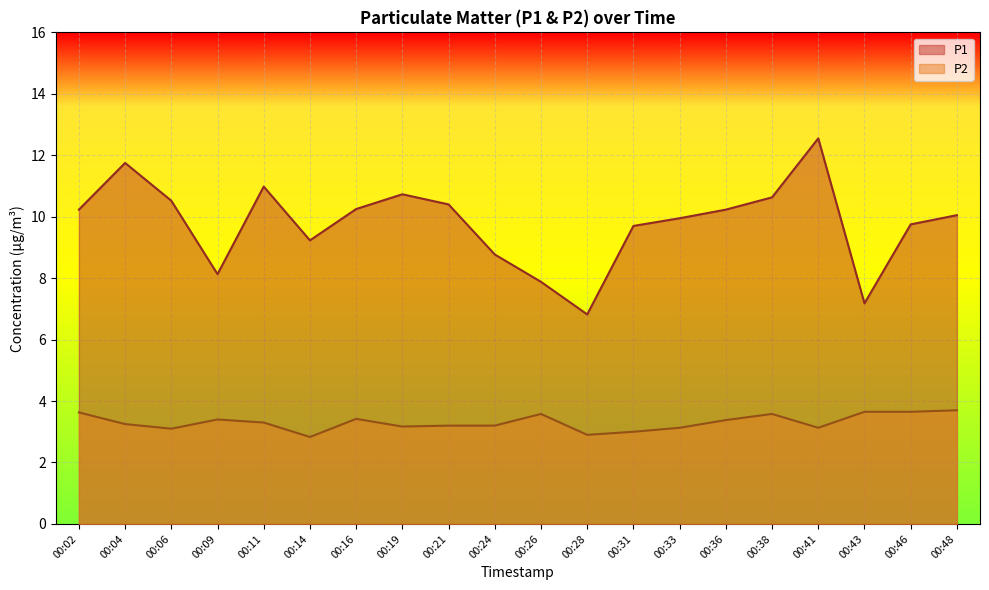

Between 00:02 and 00:11, which series saw the biggest shift?

P1